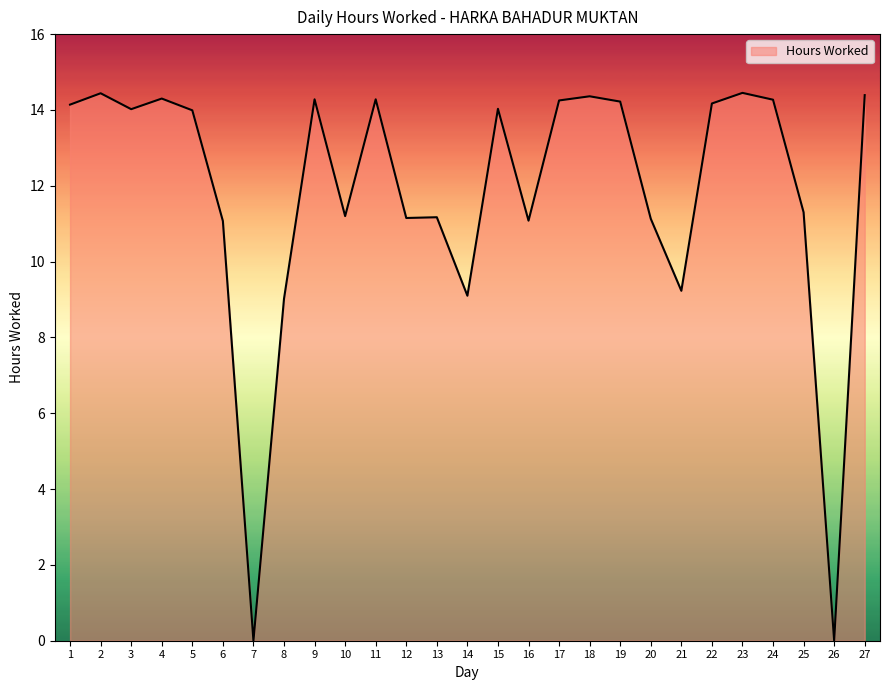

What is the ratio of the value at 12 to the value at 6?

1.0